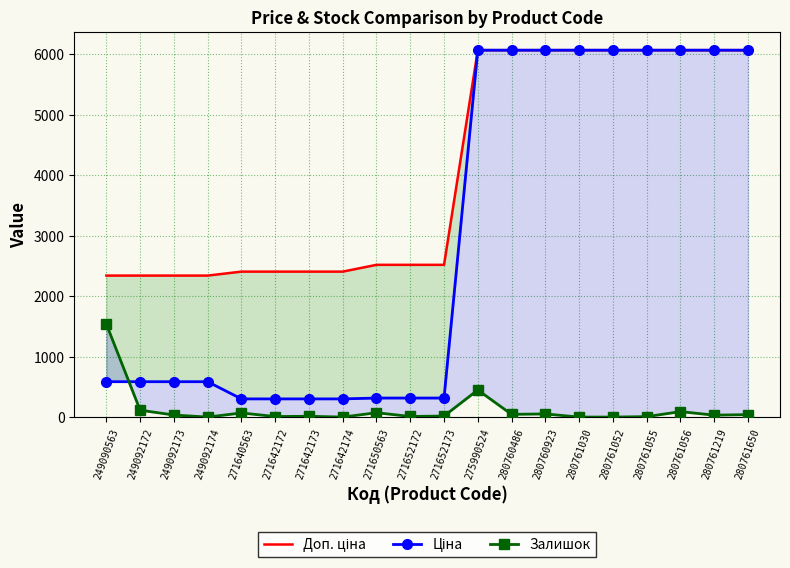

What is the total value across all series at 271652172?

2842.2